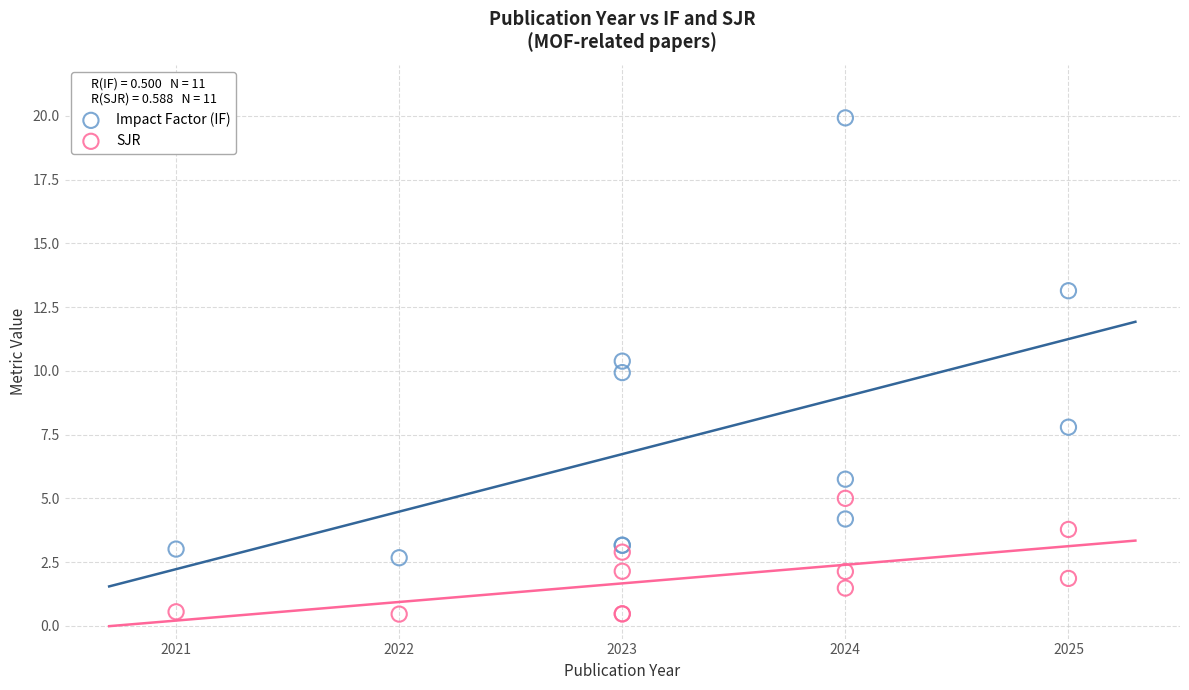

Which series reaches the minimum Y coordinate?

SJR